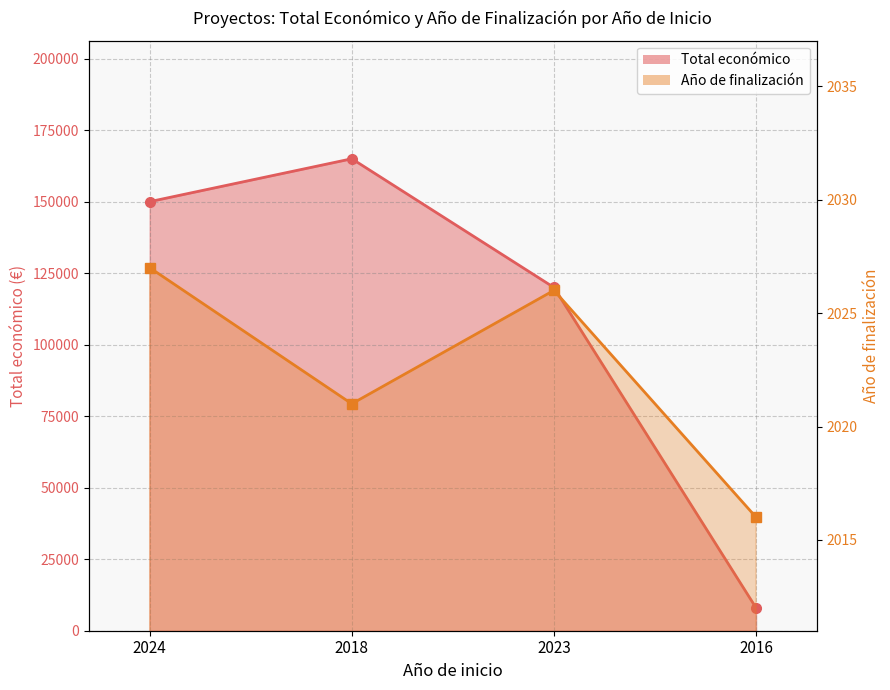

Reading left to right, what are all the values shown in this chart?

Total económico: 150000	165000	120000	7980
Año de finalización: 2027	2021	2026	2016